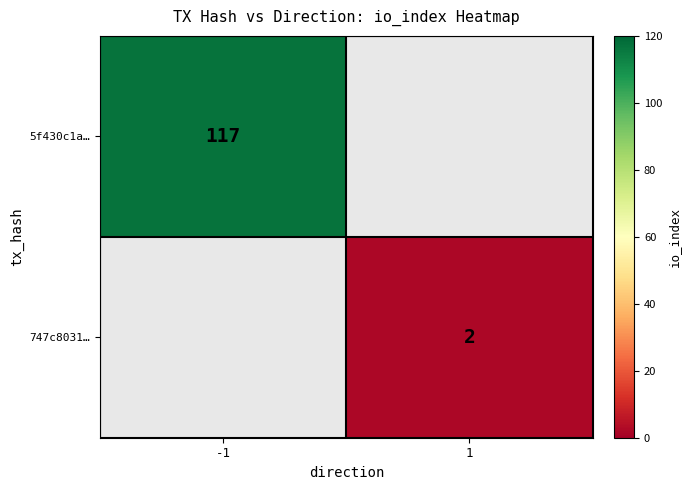

What is the approximate value of 5f430c1a… at -1?

117.0